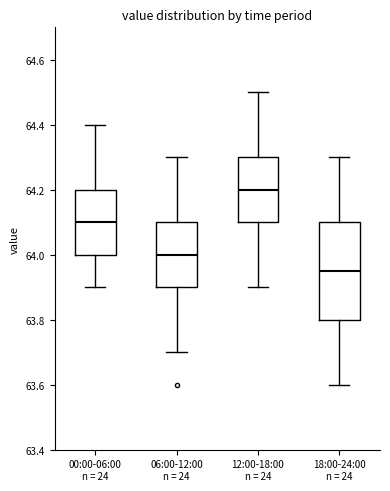

Where is the upper edge of the box for 12:00-18:00 on the y-axis? The values are not printed on the chart, so give them approximately, as read against the axis.

64.30